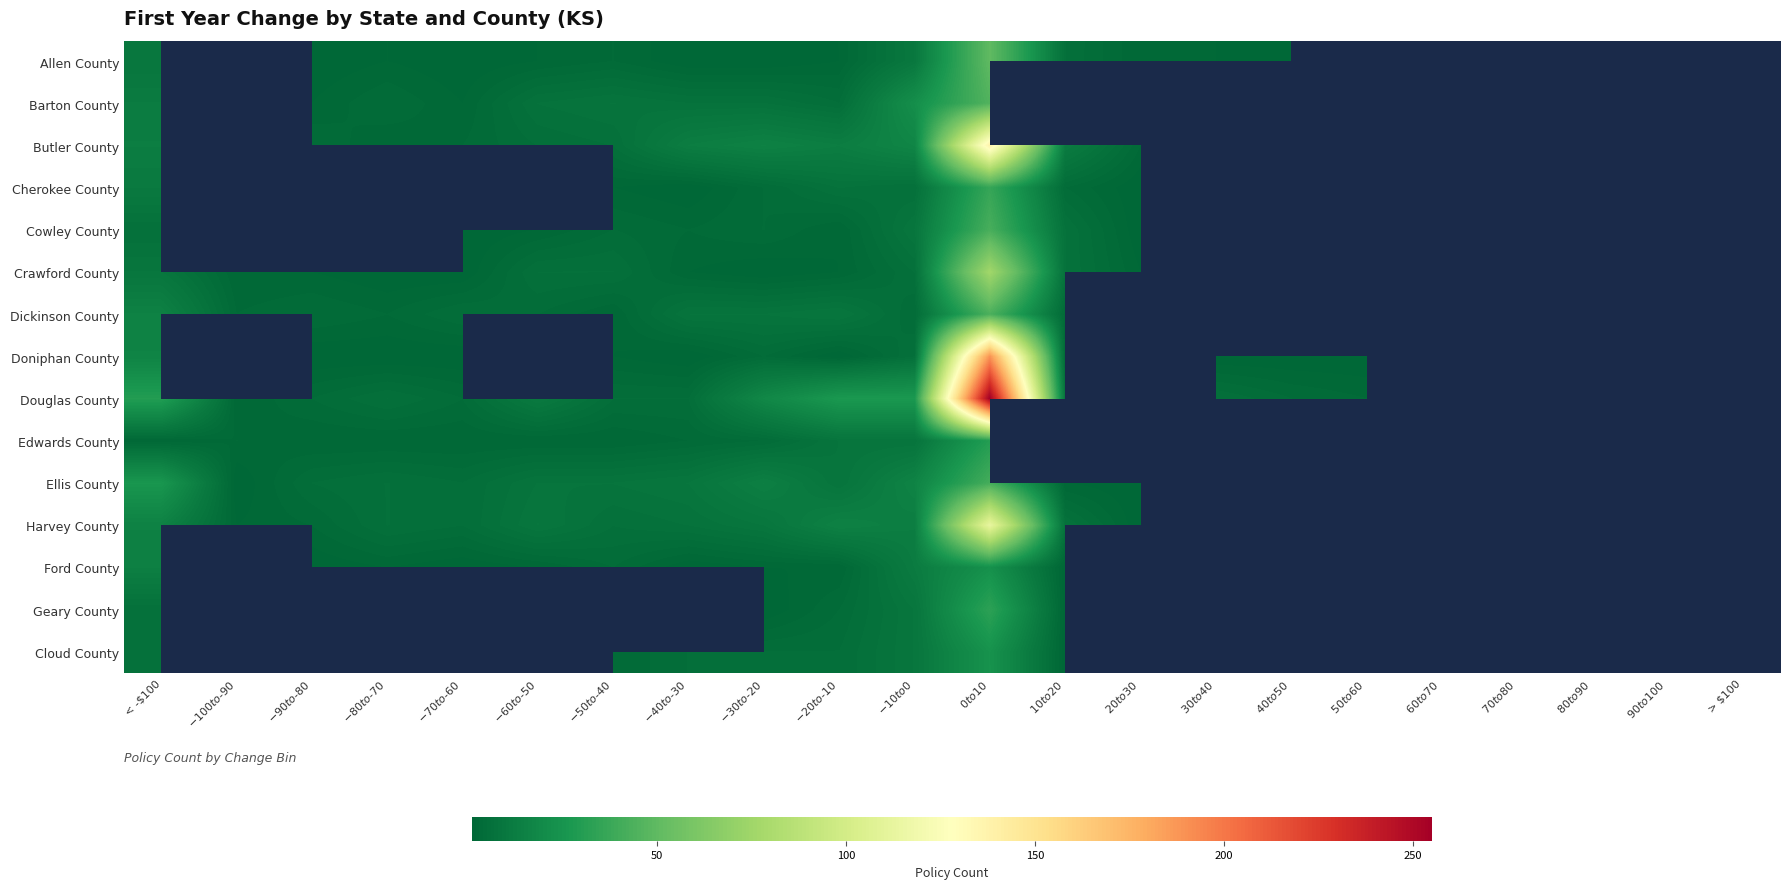

At which label does Dickinson County reach its peak?

$0 to $10